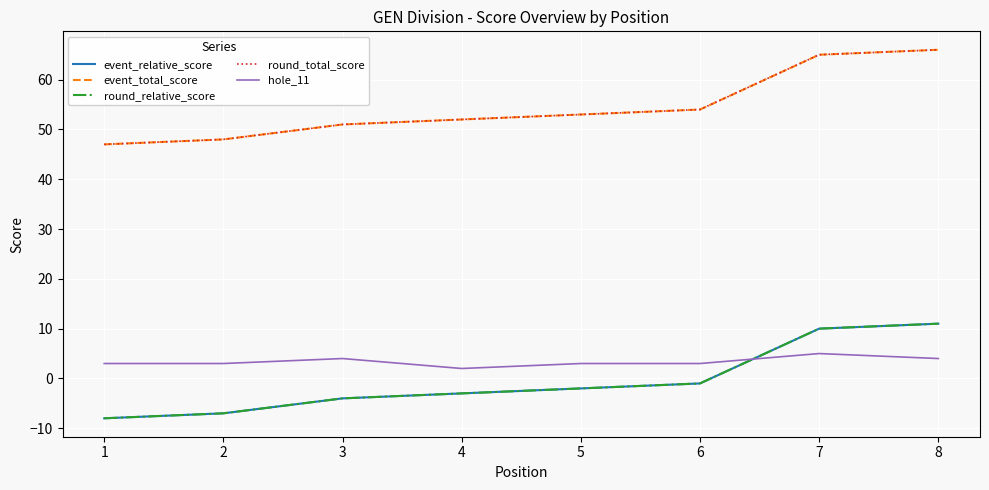

Reading left to right, what are all the values shown in this chart?

event_relative_score: 1=-8	2=-7	3=-4	4=-3	5=-2	6=-1	7=10	8=11
event_total_score: 1=47	2=48	3=51	4=52	5=53	6=54	7=65	8=66
round_relative_score: 1=-8	2=-7	3=-4	4=-3	5=-2	6=-1	7=10	8=11
round_total_score: 1=47	2=48	3=51	4=52	5=53	6=54	7=65	8=66
hole_11: 1=3	2=3	3=4	4=2	5=3	6=3	7=5	8=4